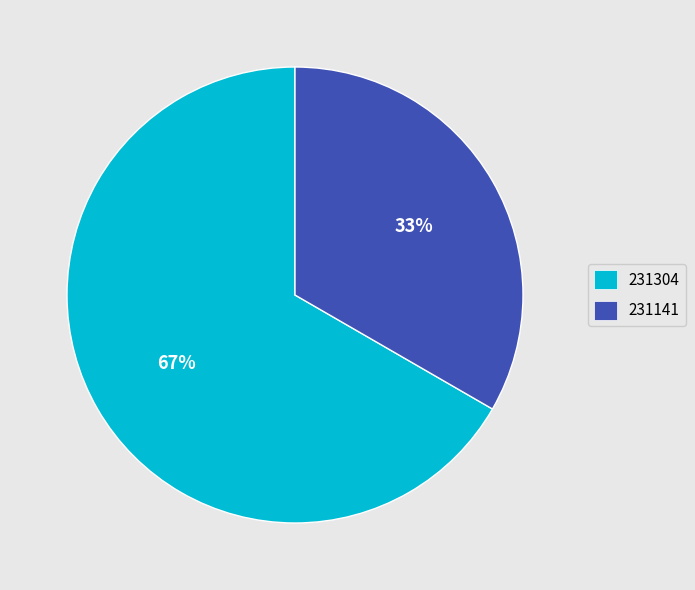

What is the ratio of the value at 231141 to the value at 231304?

0.5